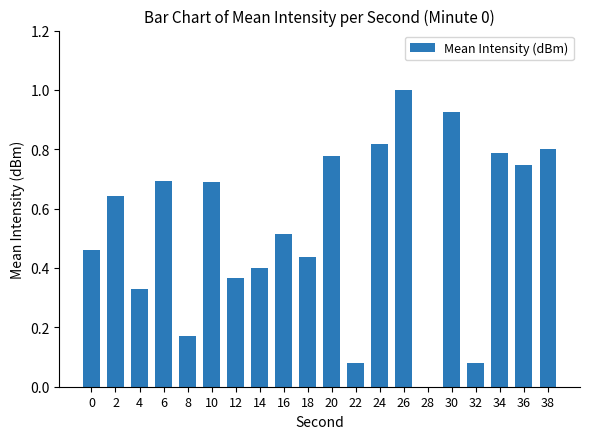

Between 18 and 6, which is larger?

6